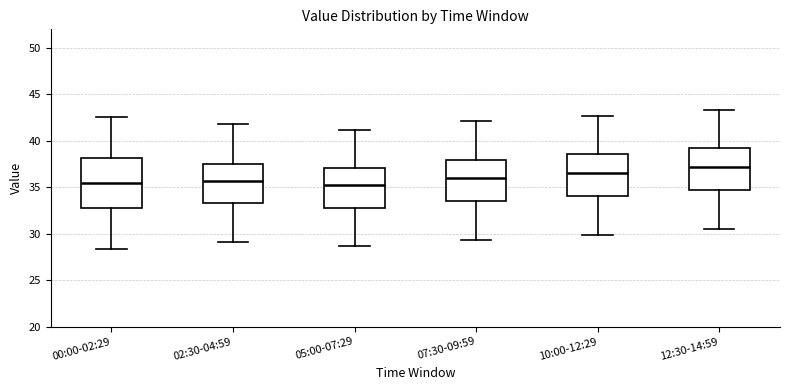

Reading left to right, transcribe this box plot: for each box, give where its median line is, the range the box spans, and where its two whiskers end, as read against the y-axis. The values are not printed on the chart, so give them approximately, as read against the axis.

00:00-02:29: median 35.5, box 33.0 to 38.0, whiskers 28.5 to 42.5
02:30-04:59: median 35.5, box 33.5 to 37.5, whiskers 29.0 to 42.0
05:00-07:29: median 35.0, box 33.0 to 37.0, whiskers 28.5 to 41.0
07:30-09:59: median 36.0, box 33.5 to 38.0, whiskers 29.5 to 42.0
10:00-12:29: median 36.5, box 34.0 to 38.5, whiskers 30.0 to 42.5
12:30-14:59: median 37.0, box 34.5 to 39.0, whiskers 30.5 to 43.5